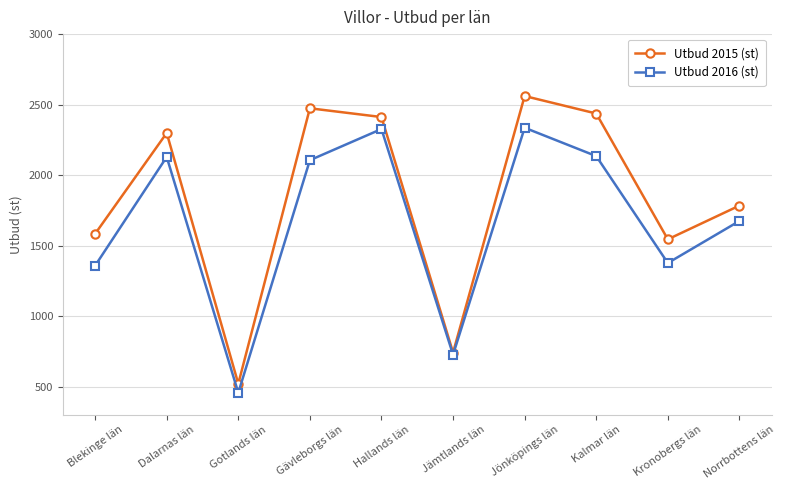

What is the greatest value displayed?

2561